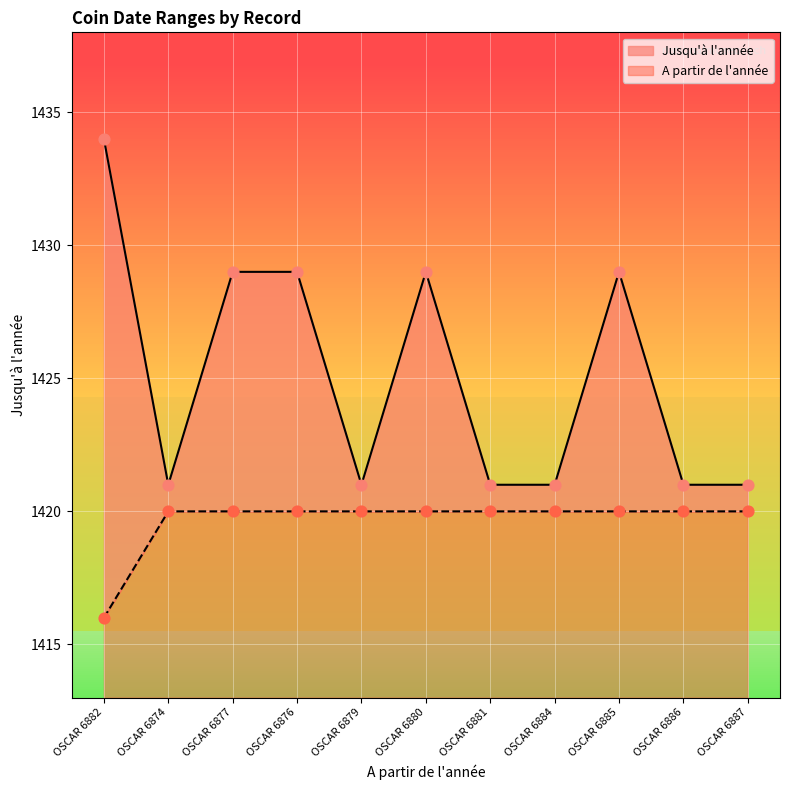

What are all the series names shown in the legend?

A partir de l'année, Jusqu'à l'année